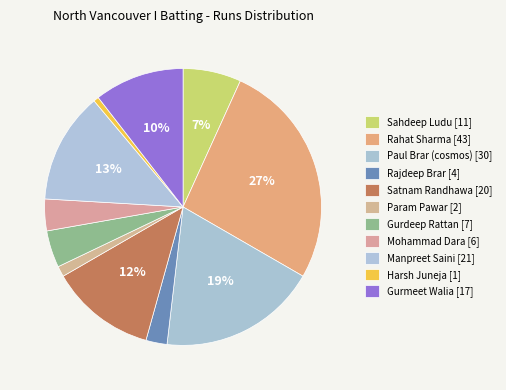

How many segments does this pie chart have?

11